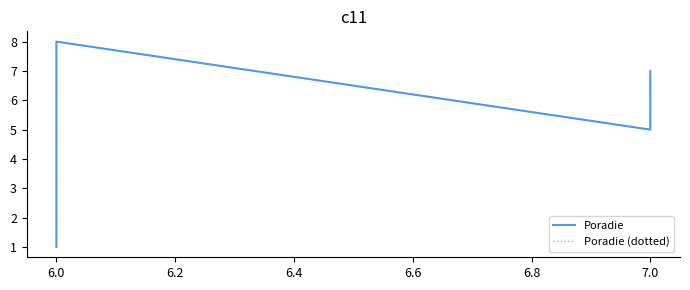

Which category has the lowest value in the Poradie (dotted) series?

6.0